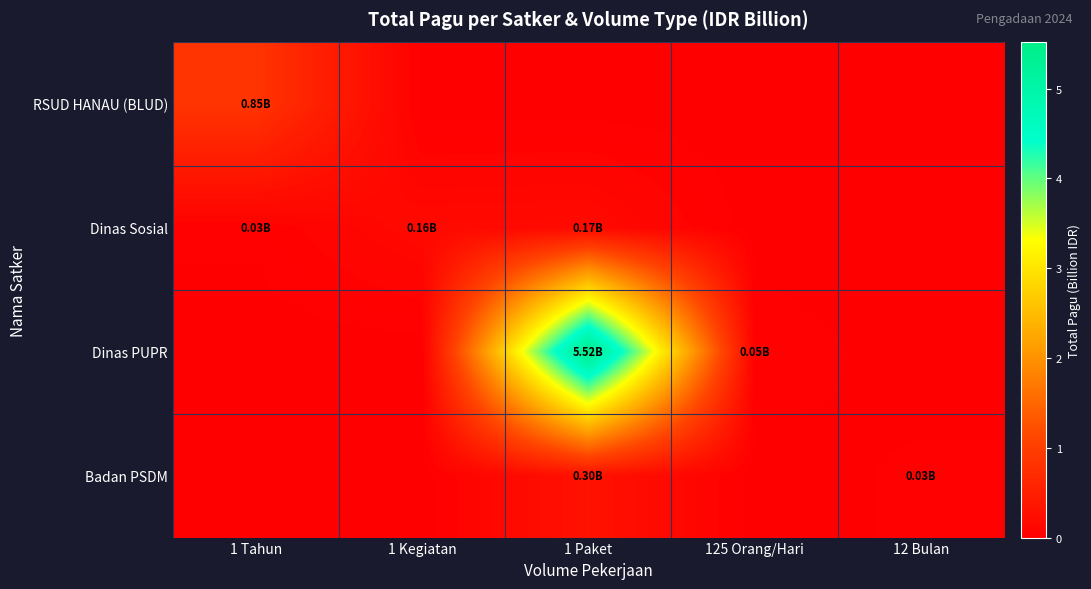

Which label corresponds to the largest value in the chart?

1 Paket